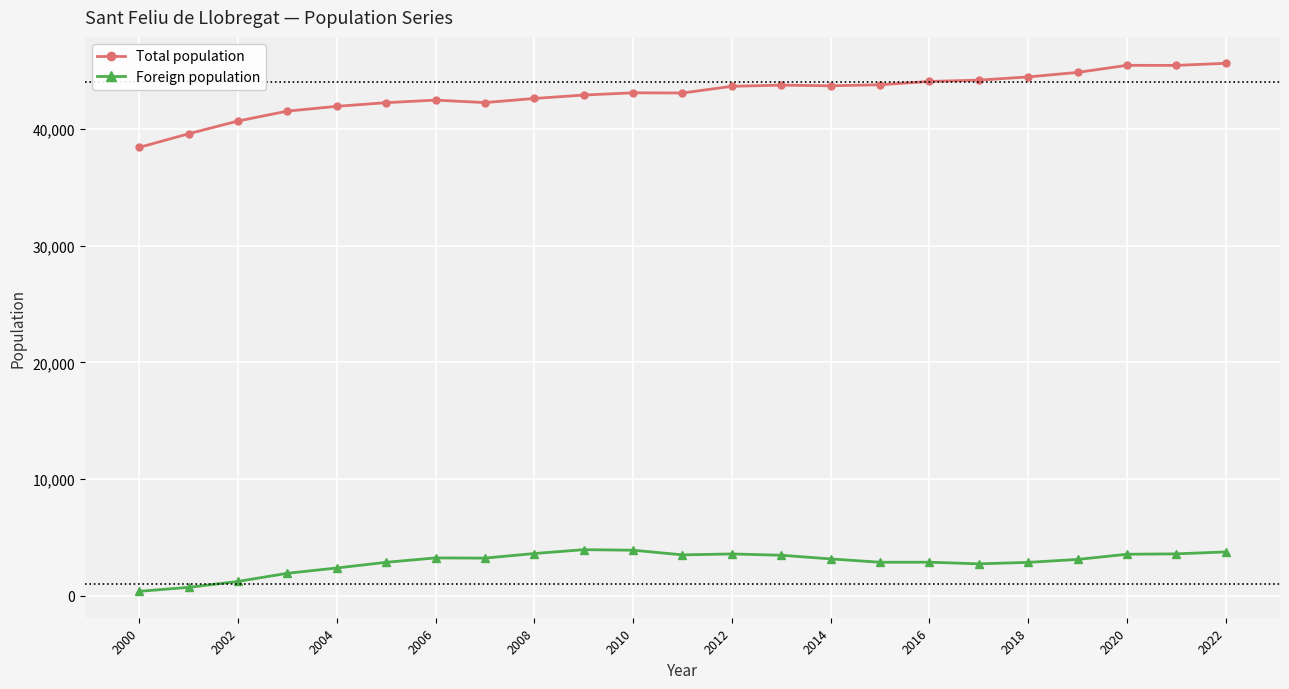

What is the greatest value displayed?

45642